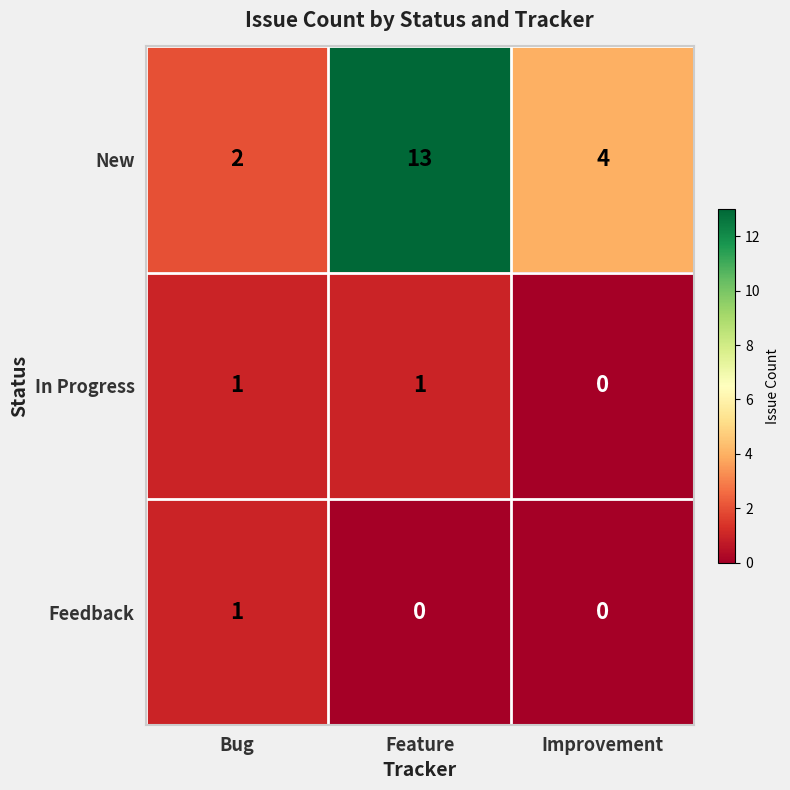

What is the sum of all New values?

19